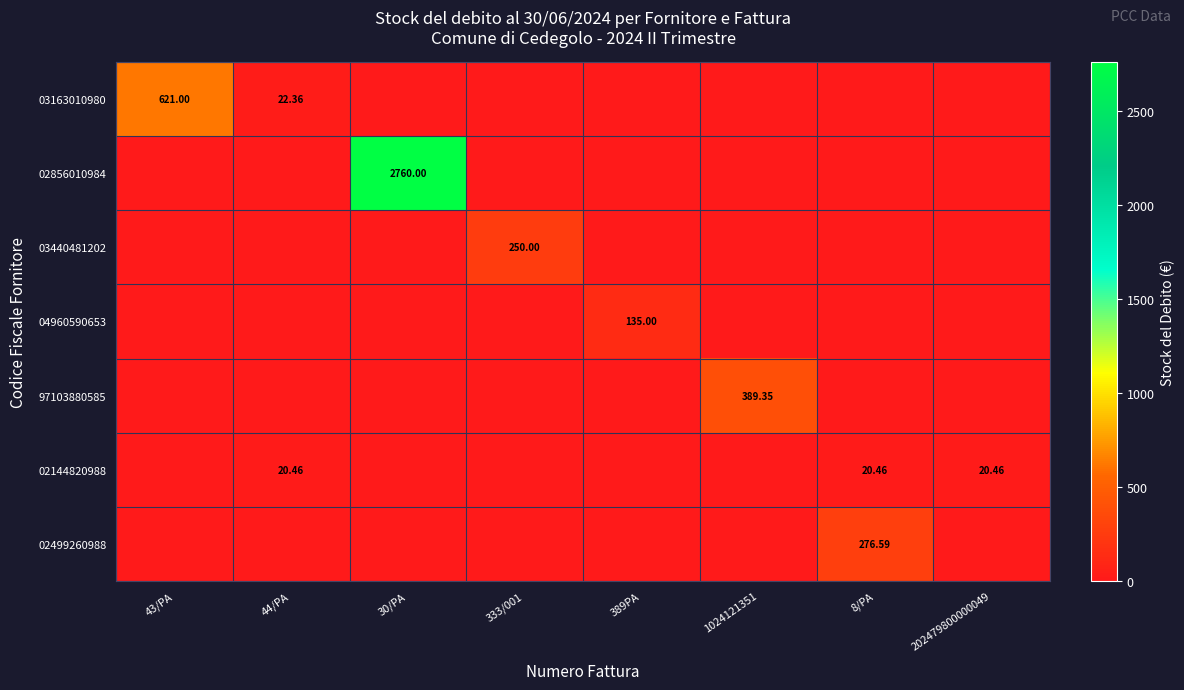

What is the difference between the maximum and second lowest values in the 04960590653 series?

135.0